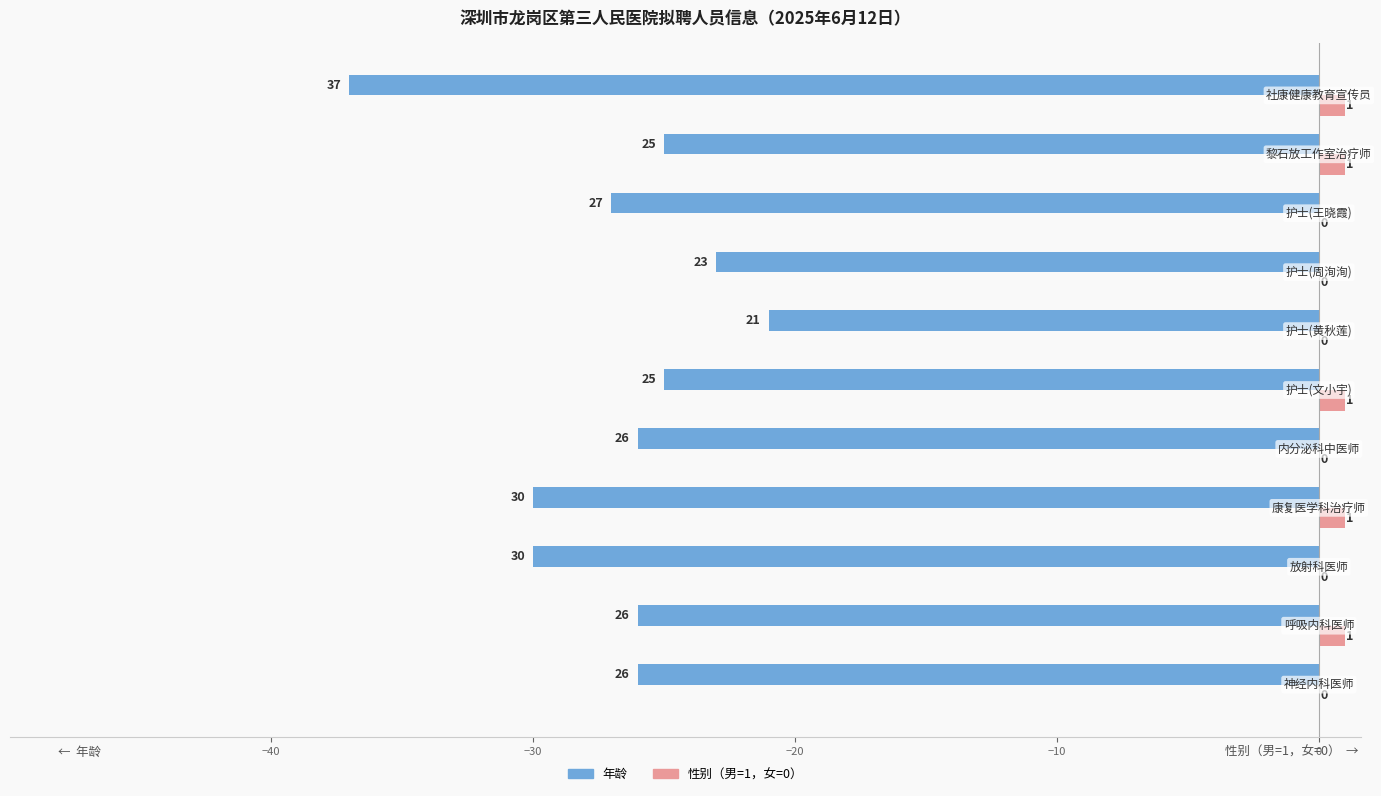

What is the highest value of the 年龄 series?

-21